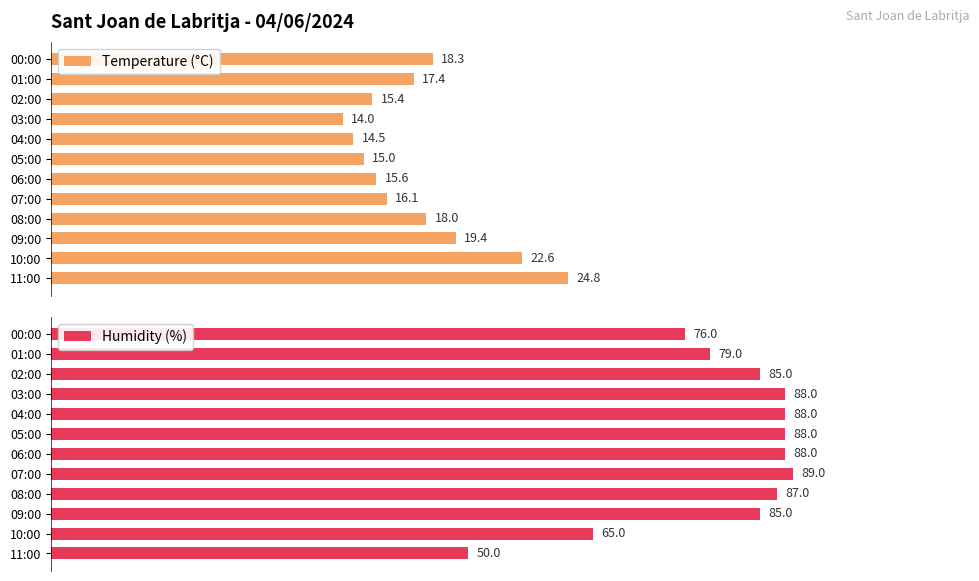

What is the value of the Humidity (%) bar at the 10th from the left?

85.0